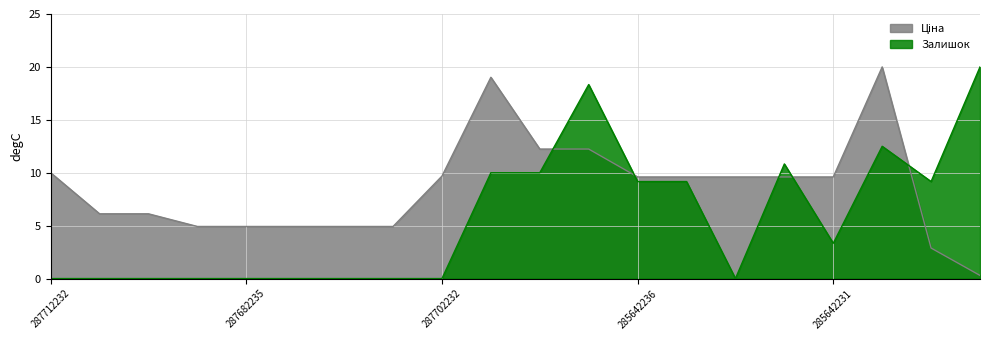

What is the difference between the second highest and second lowest values in the Залишок series?

18.3